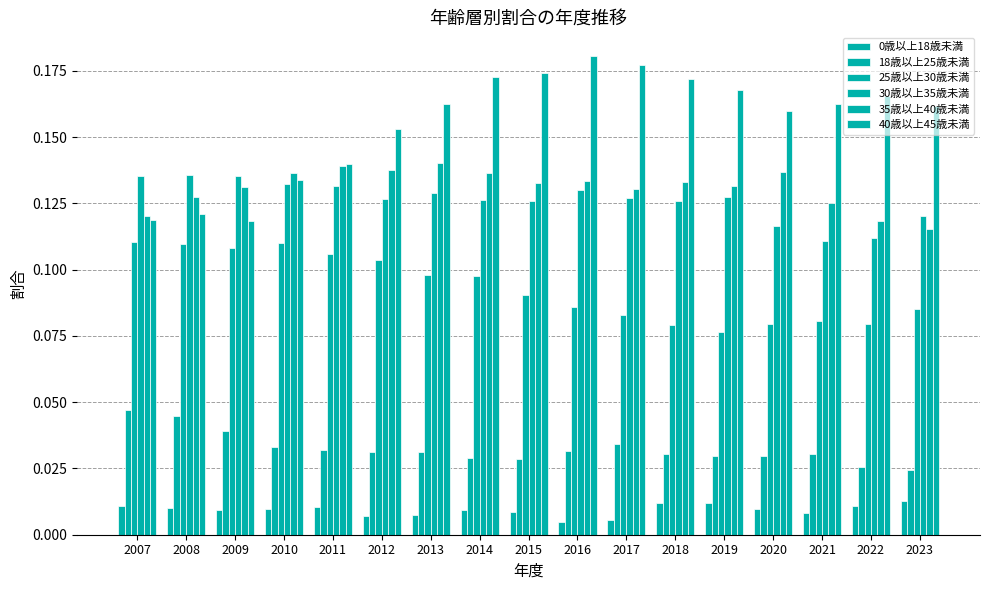

What is the difference between the highest and lowest values at 2008?

0.1